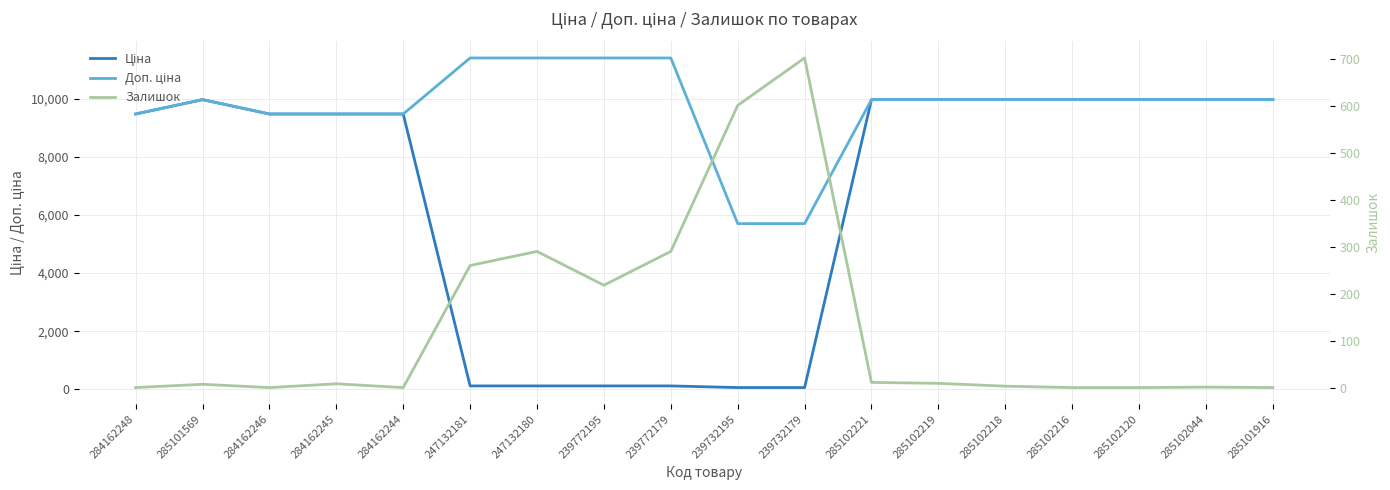

How many values in the Доп. ціна series are below 9974?

6